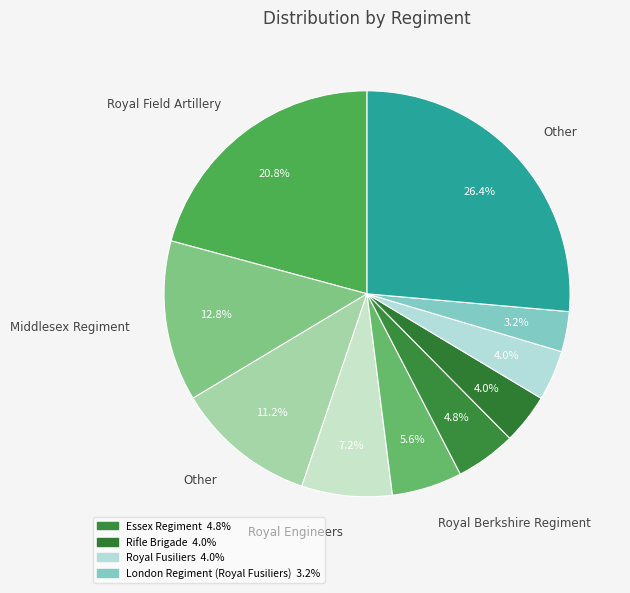

How many segments does this pie chart have?

10